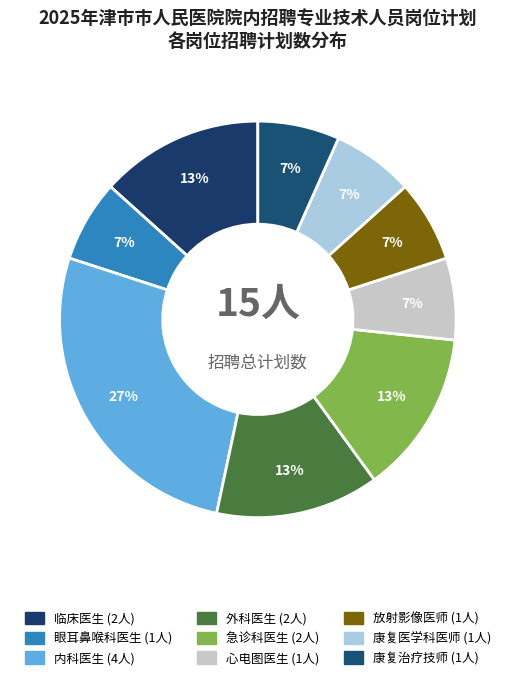

To the nearest percent, what percentage of the pie is 外科医生?

13%